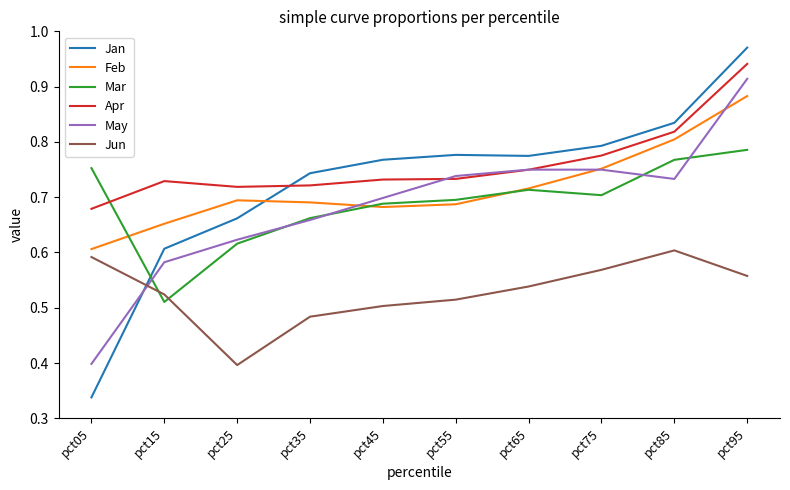

The Jan series shows 1.4 at pct55. True or false?

False